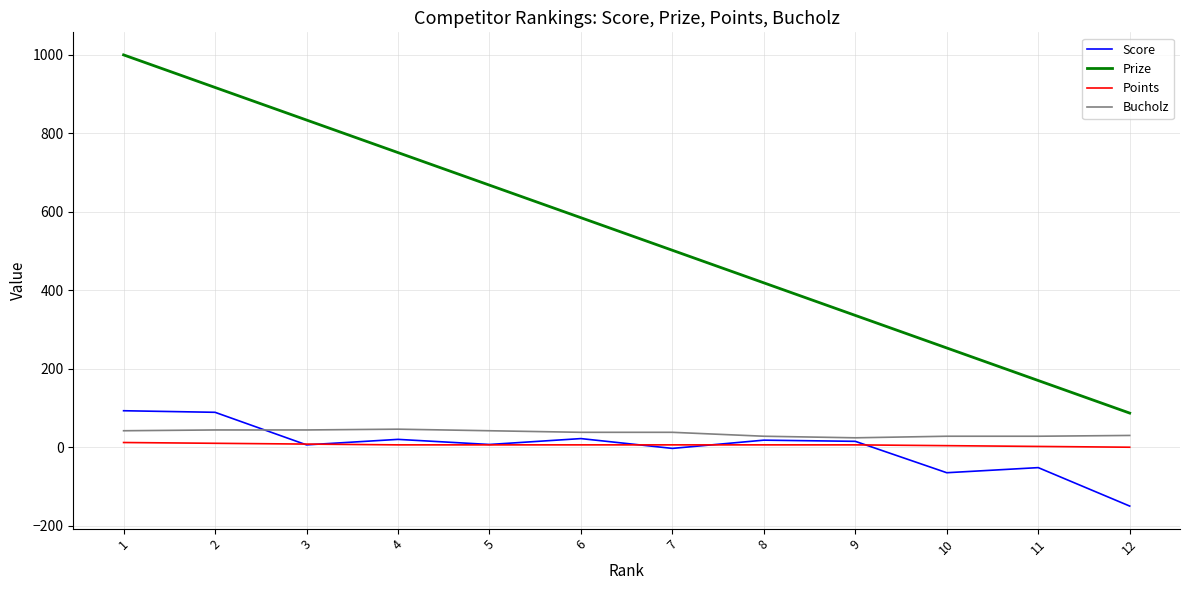

What is the sum of the Bucholz values at 8 and 2?

72